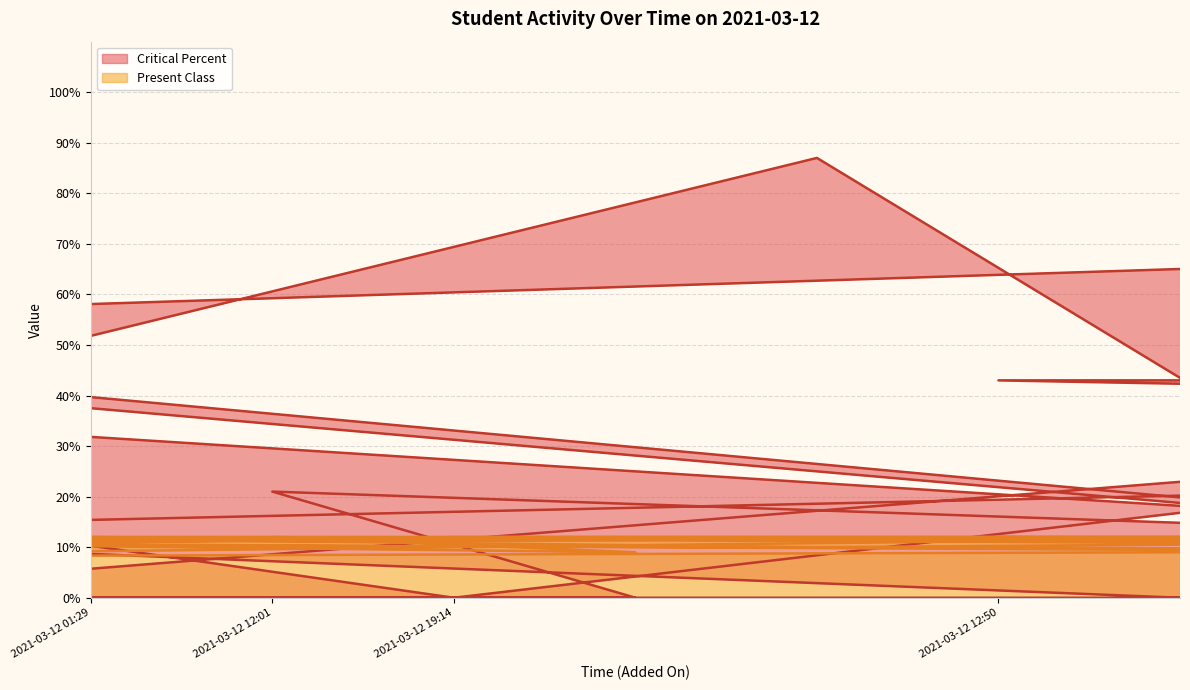

Rank the categories by Present Class value from lowest to highest.

2021-03-12 18:13, 2021-03-12 21:59, 2021-03-12 10:26, 2021-03-12 11:47, 2021-03-12 10:11, 2021-03-12 11:22, 2021-03-12 13:27, 2021-03-12 12:02, 2021-03-12 22:16, 2021-03-12 15:37, 2021-03-12 11:44, 2021-03-12 11:44, 2021-03-12 11:44, 2021-03-12 11:44, 2021-03-12 11:38, 2021-03-12 11:35, 2021-03-12 11:40, 2021-03-12 11:41, 2021-03-12 11:43, 2021-03-12 11:42, 2021-03-12 11:44, 2021-03-12 11:43, 2021-03-12 11:35, 2021-03-12 10:35, 2021-03-12 12:17, 2021-03-12 14:49, 2021-03-12 14:45, 2021-03-12 14:42, 2021-03-12 14:47, 2021-03-12 10:32, 2021-03-12 17:57, 2021-03-12 17:52, 2021-03-12 16:15, 2021-03-12 01:29, 2021-03-12 12:01, 2021-03-12 19:14, 2021-03-12 12:50, 2021-03-12 19:28, 2021-03-12 17:31, 2021-03-12 12:42